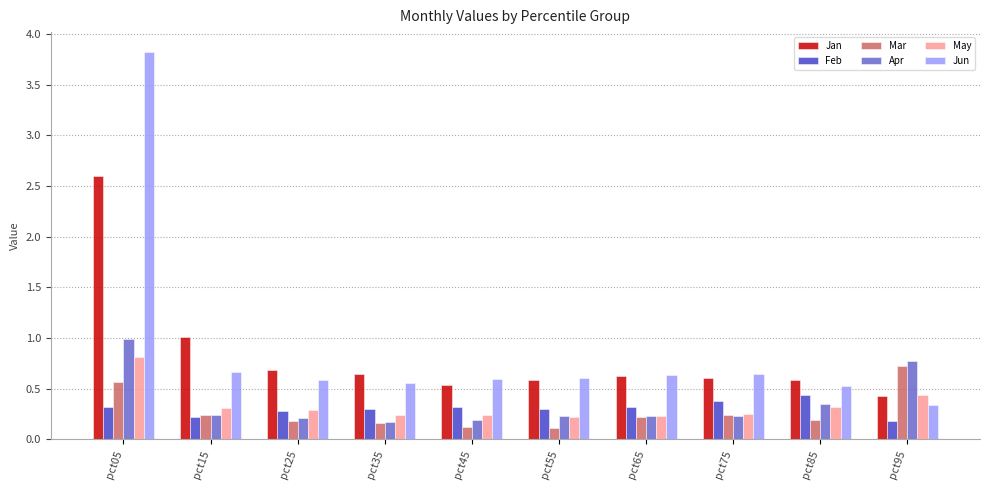

Is it true that Mar equals 0.1 at pct55?

True